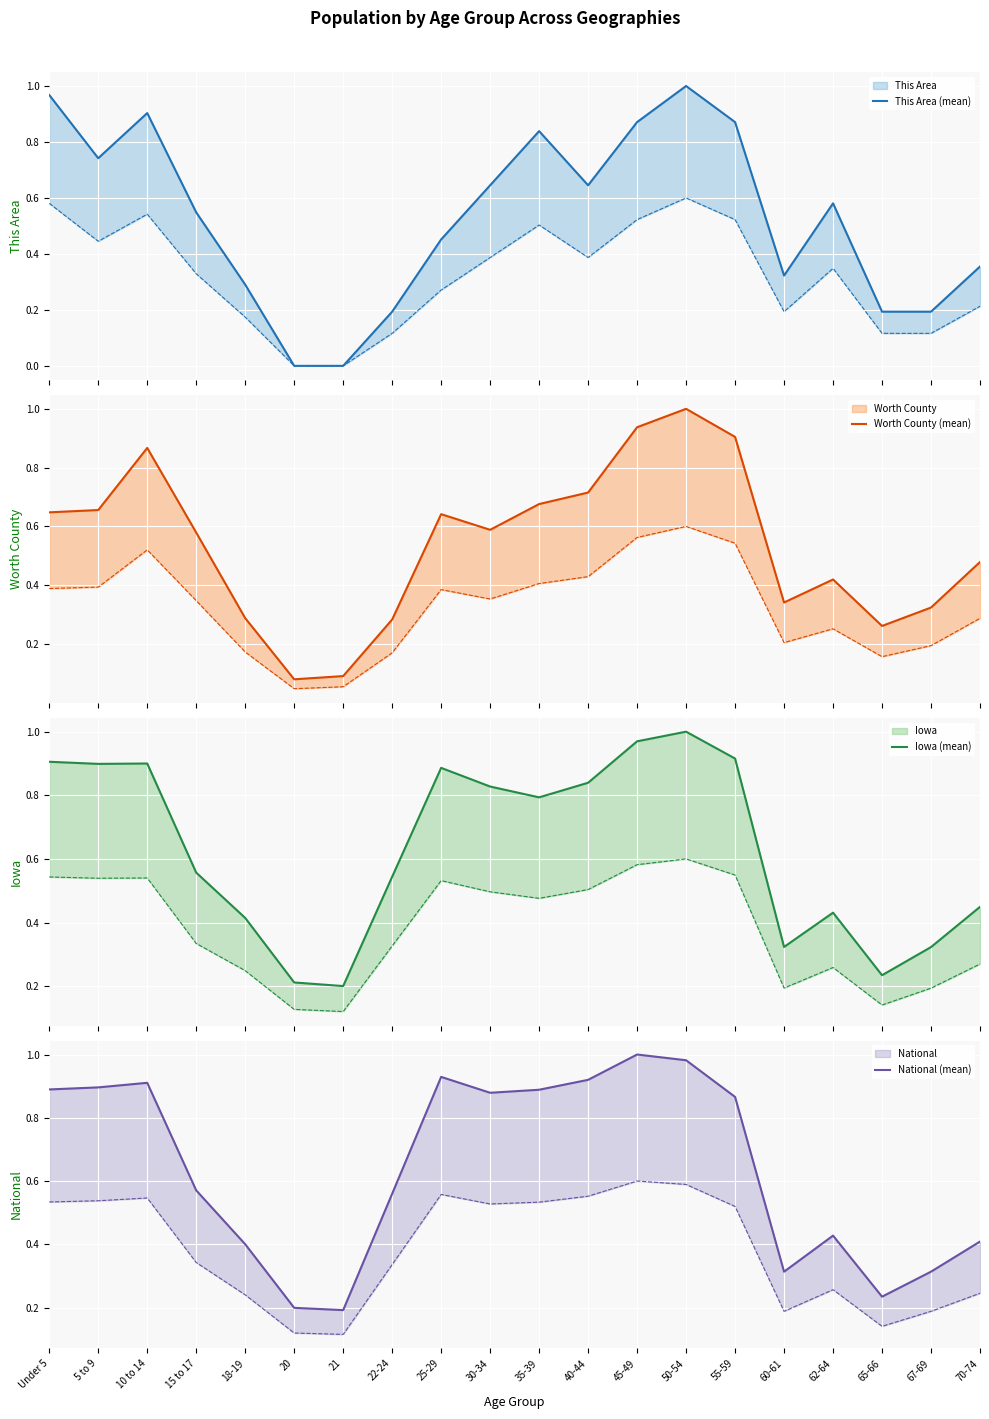

List the labels in order of National (mean) value, smallest first.

21, 20, 65-66, 60-61, 67-69, 18-19, 70-74, 62-64, 22-24, 15 to 17, 55-59, 30-34, 35-39, Under 5, 5 to 9, 10 to 14, 40-44, 25-29, 50-54, 45-49